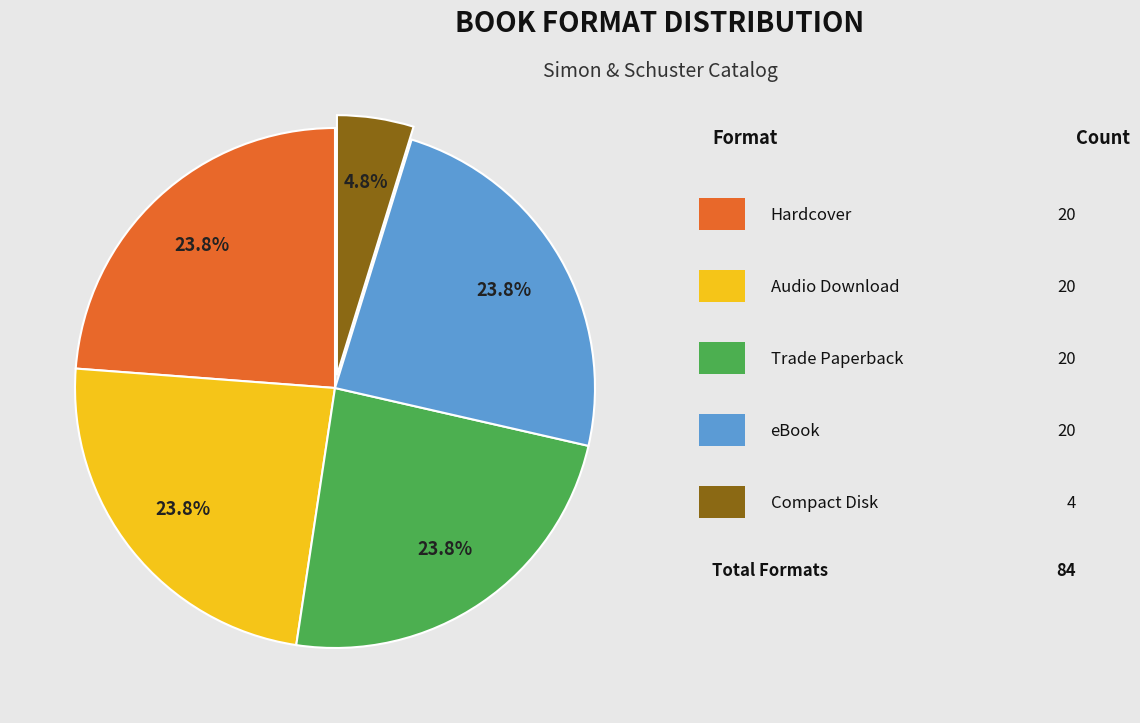

Is there a majority slice in this chart?

No